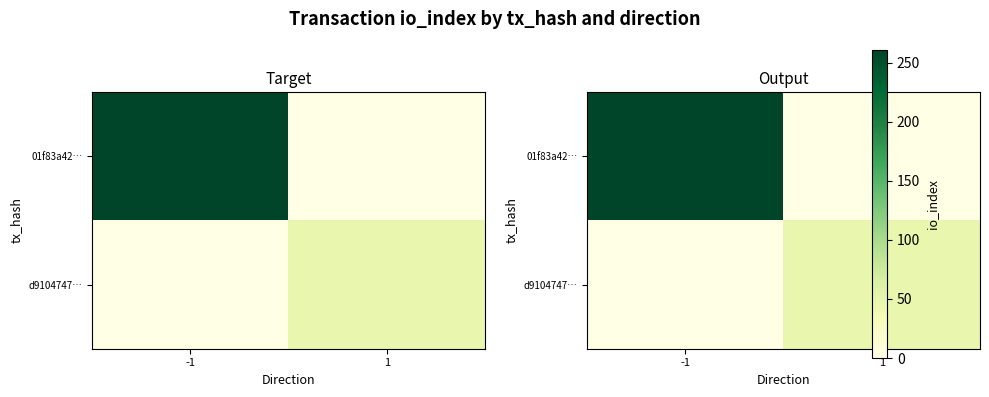

What is the sum of the 01f83a42… values at 1 and -1?

261